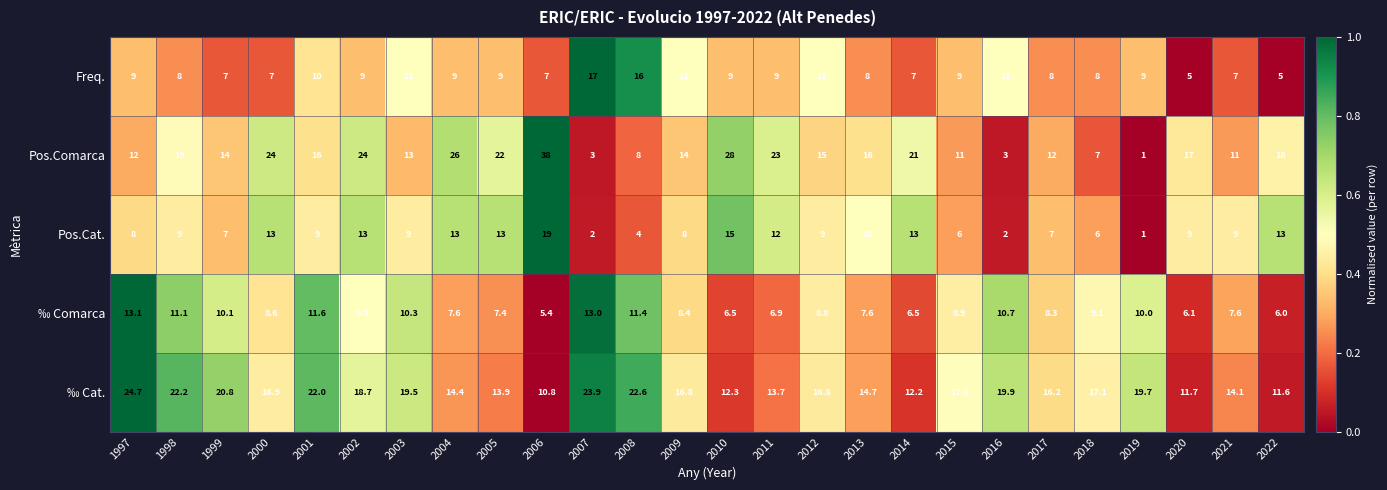

Is it true that ‰ Comarca equals 6.5 at 2010?

True